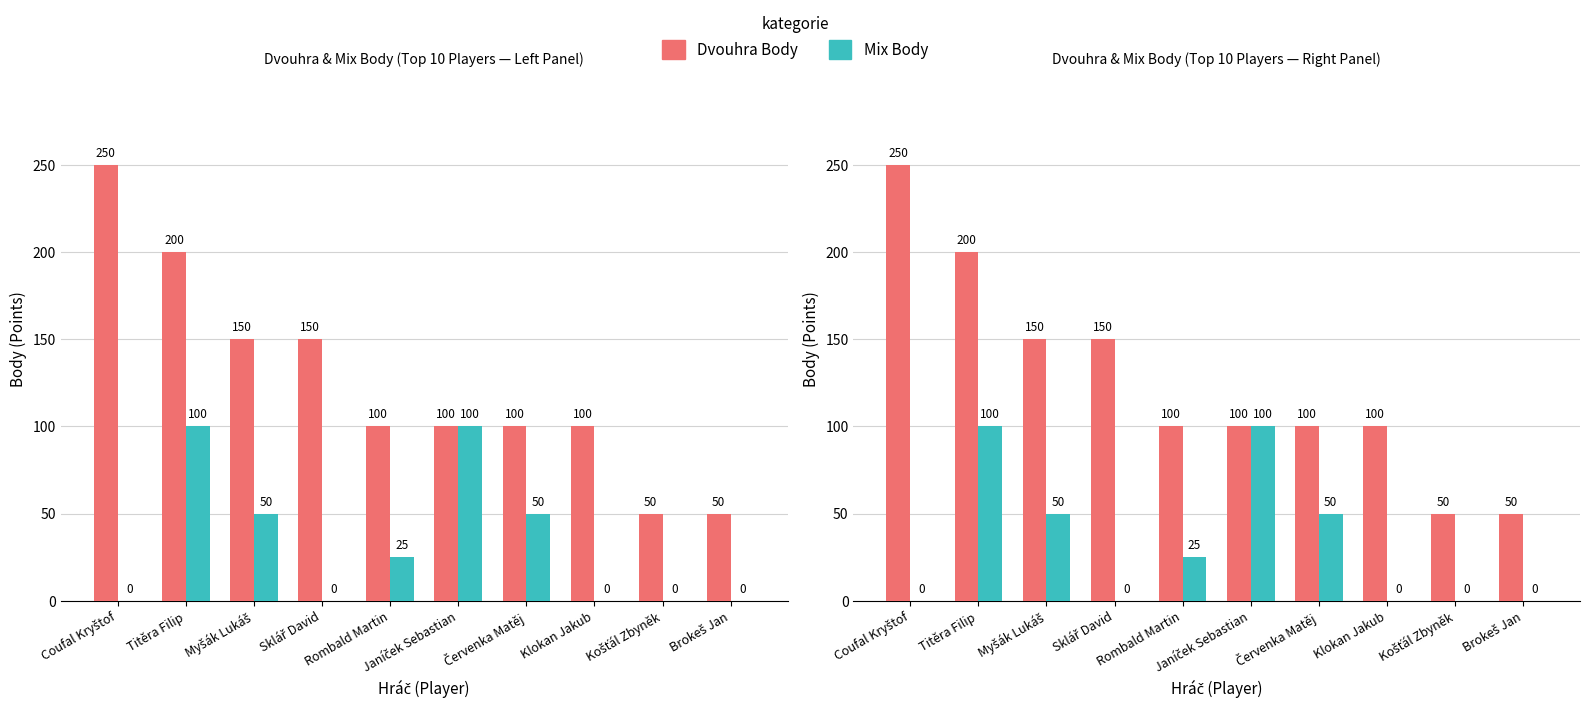

Rank the series at Červenka Matěj from lowest to highest value.

Mix Body, Dvouhra Body